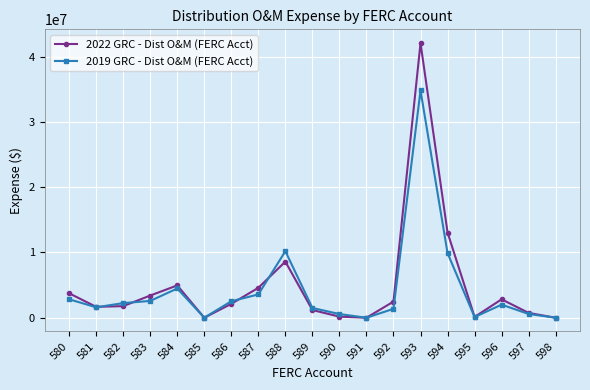

Between 580 and 590, which series saw the biggest shift?

2022 GRC - Dist O&M (FERC Acct)